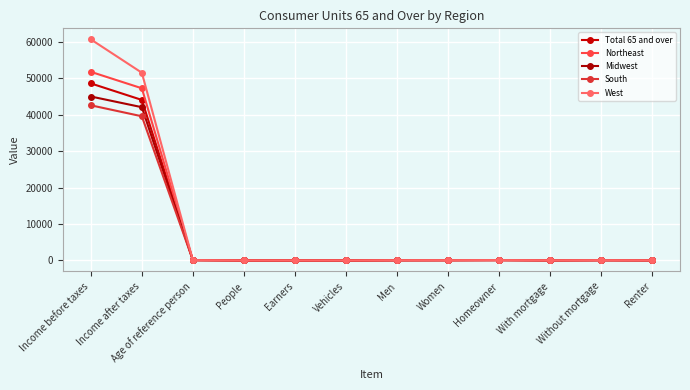

Reading right to left, list all the values displayed in this chart.

Total 65 and over: 21.0	56.0	23.0	79.0	55.0	45.0	1.7	0.5	1.7	74.3	44033.0	48570.0
Northeast: 28.0	55.0	17.0	72.0	53.0	47.0	1.5	0.5	1.8	74.6	47233.0	51744.0
Midwest: 22.0	55.0	24.0	78.0	58.0	42.0	1.8	0.5	1.7	74.5	42041.0	44976.0
South: 18.0	60.0	22.0	82.0	55.0	45.0	1.7	0.4	1.7	74.2	39548.0	42559.0
West: 21.0	50.0	29.0	79.0	54.0	46.0	1.9	0.6	1.9	73.8	51497.0	60651.0